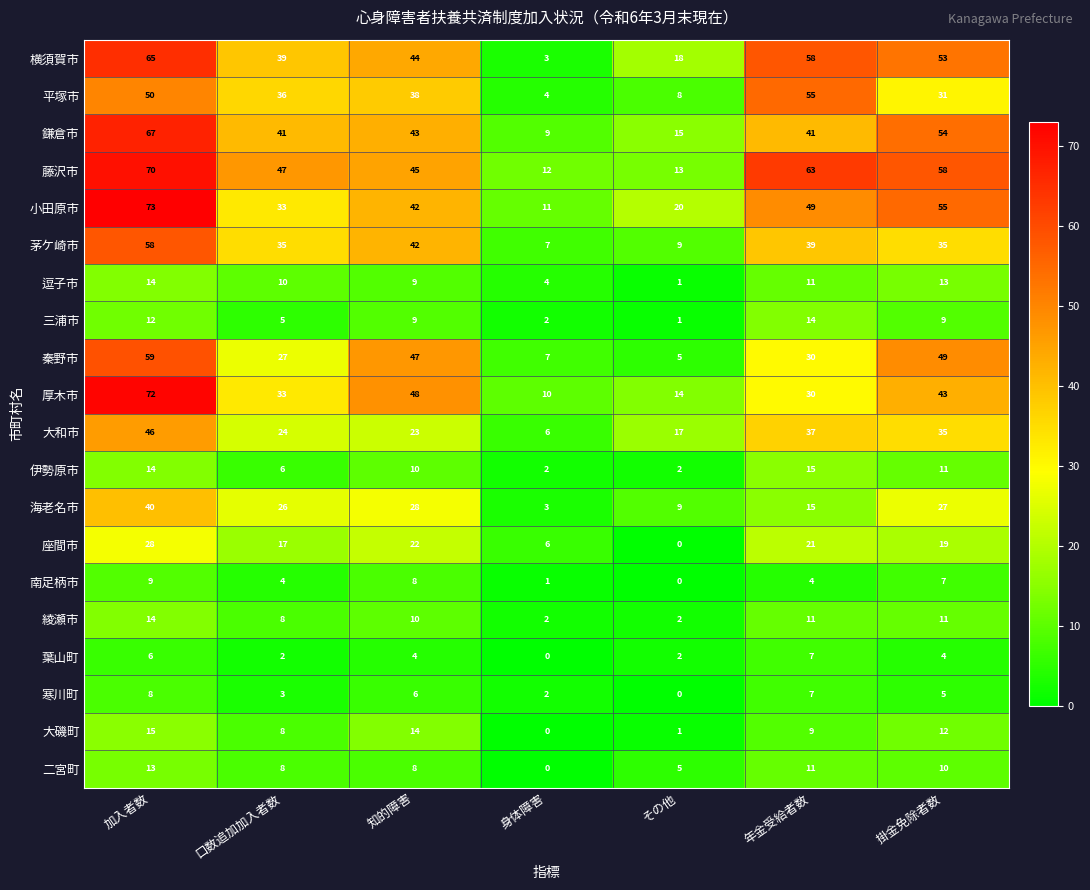

What is the spread (max minus min) of values at 知的障害?

44